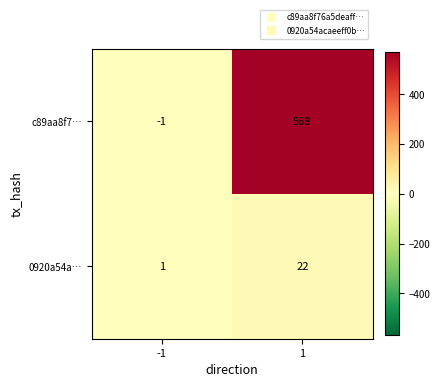

Which series has the widest spread of values?

c89aa8f7…